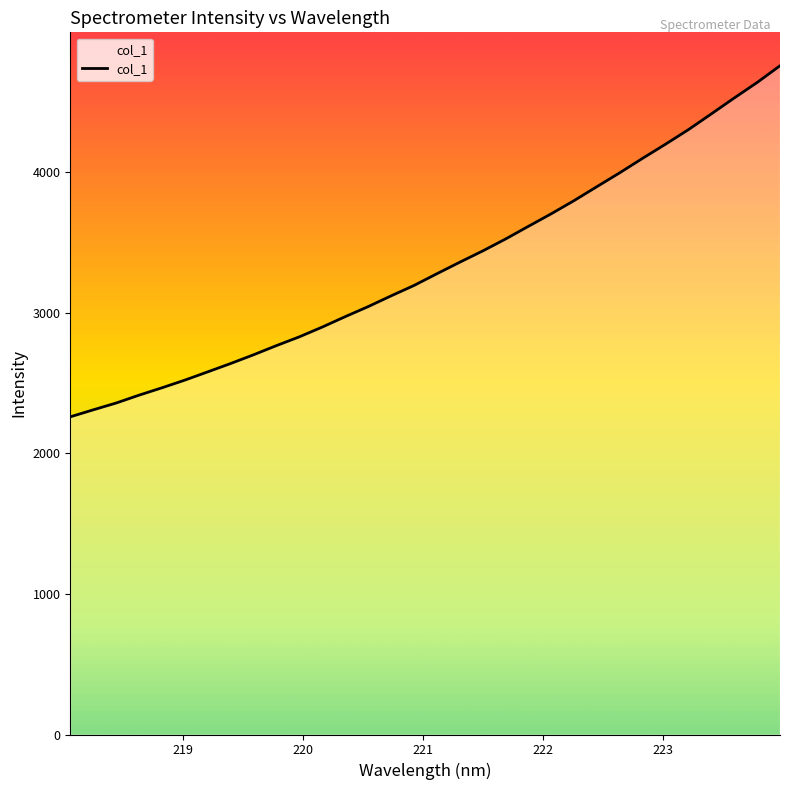

What is the difference between the maximum and minimum values?

2498.6